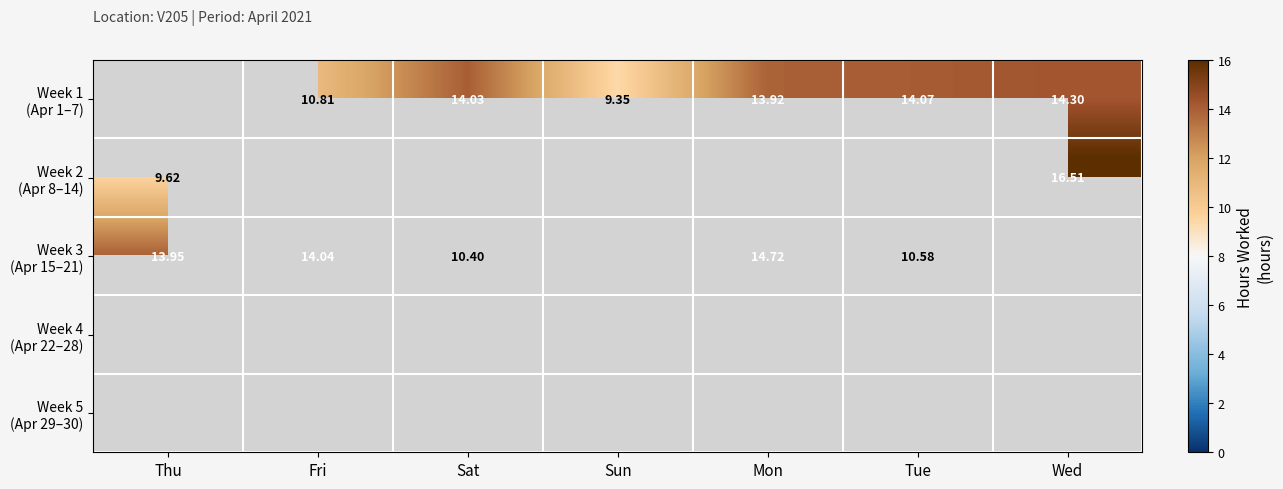

Which series changed the most between Thu and Sat?

Week 3 (Apr 15–21)